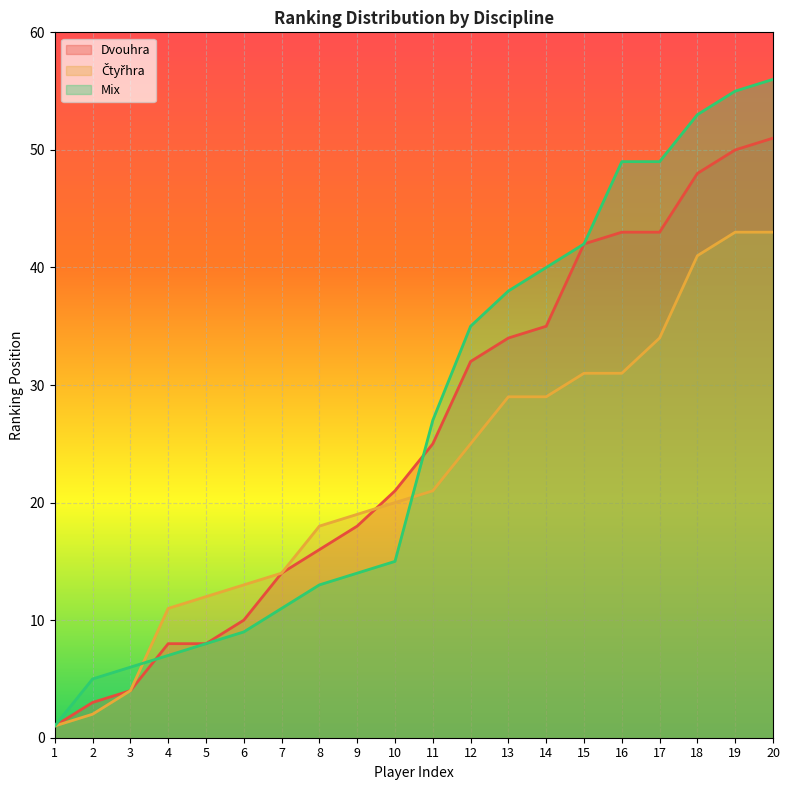

What are all the series names shown in the legend?

Dvouhra, Čtyřhra, Mix